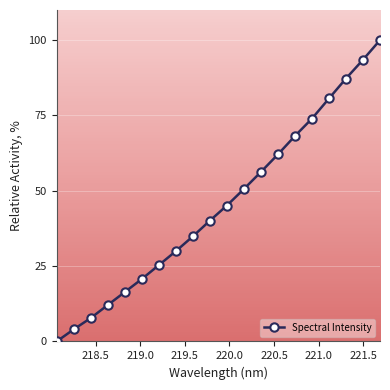

True or false: the data has more than 0 interior local peaks.

False